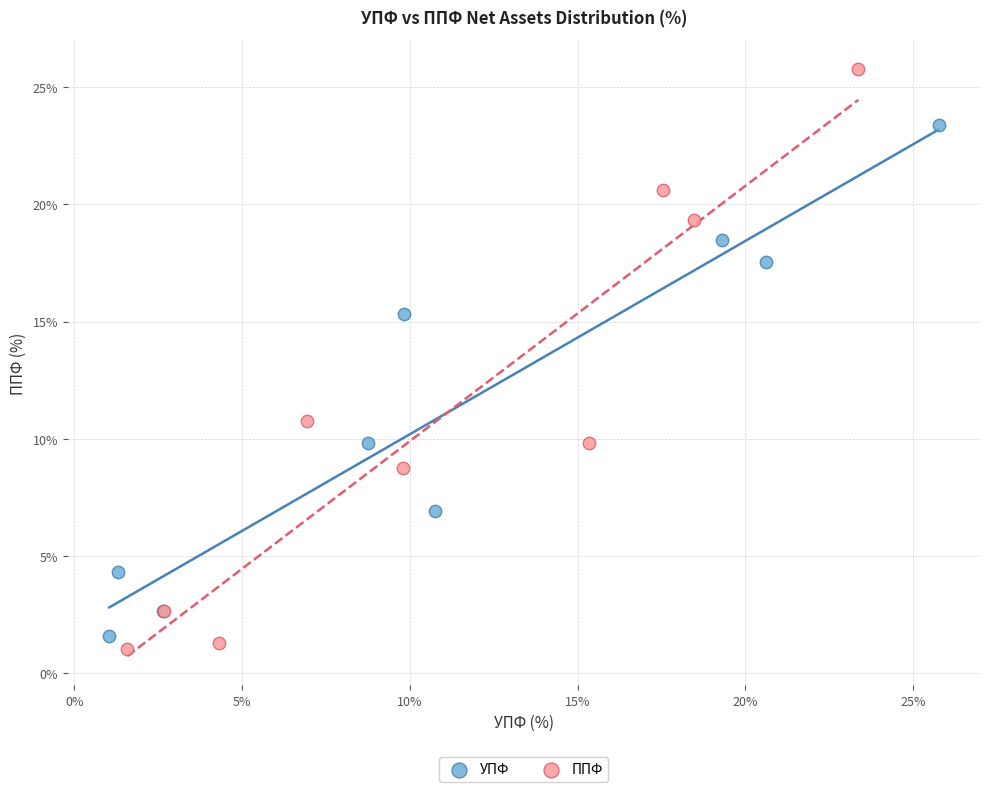

Which series has the widest spread of Y values?

ППФ